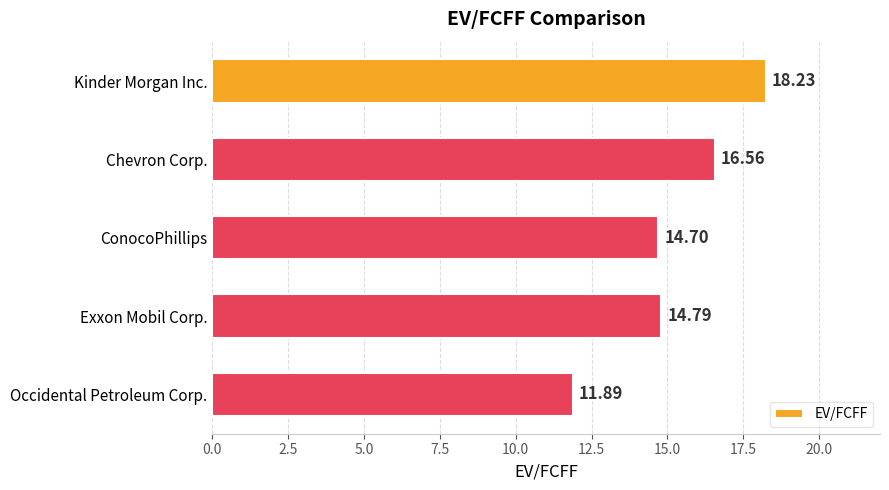

How many distinct data groups are displayed?

1